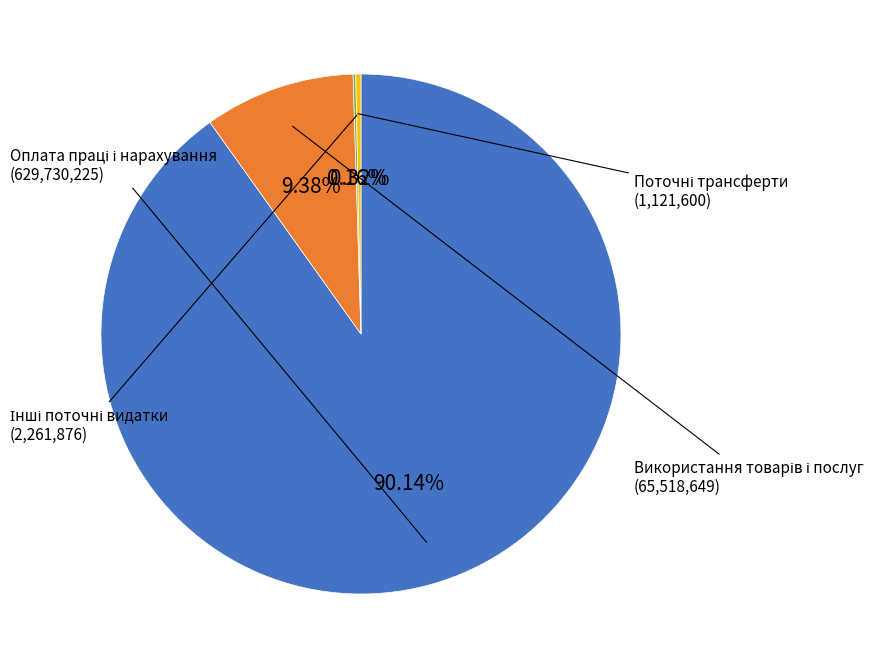

Is there any slice that represents more than half of the pie?

Yes